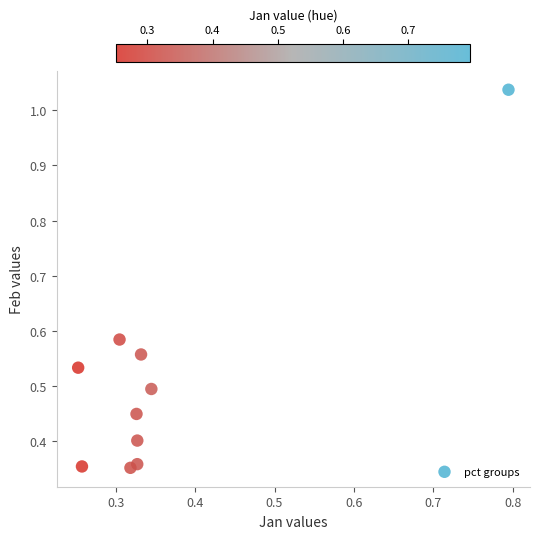

What is the range of Y values (max minus min)?

0.7